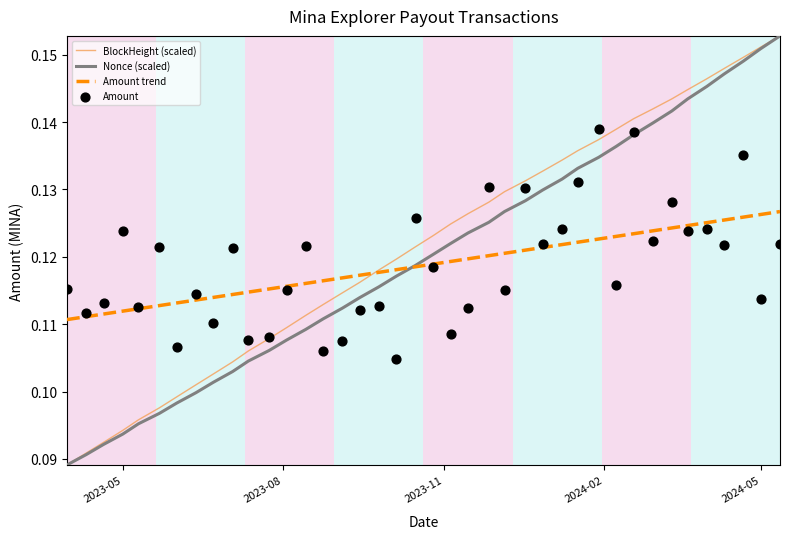

Is the value of Nonce (scaled) at 26 greater than the value of BlockHeight (scaled) at 17?

Yes